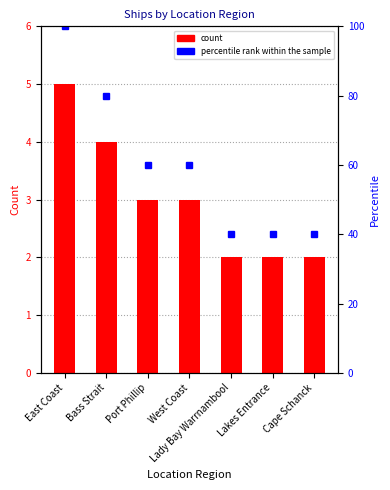

Reading left to right, extract all data points from this chart.

count: 5	4	3	3	2	2	2
percentile rank within the sample: 100	80	60	60	40	40	40